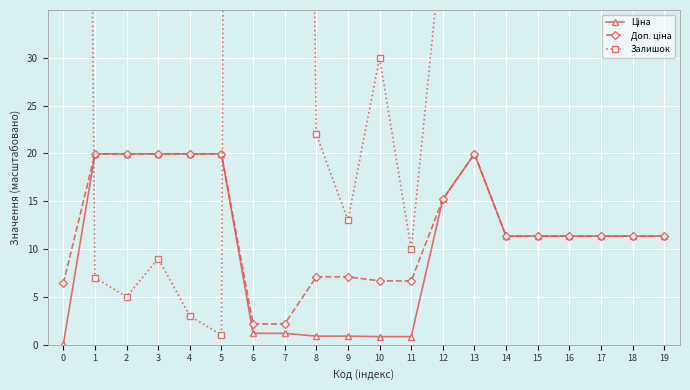

Rank the series at 1 from lowest to highest value.

Залишок, Ціна, Доп. ціна